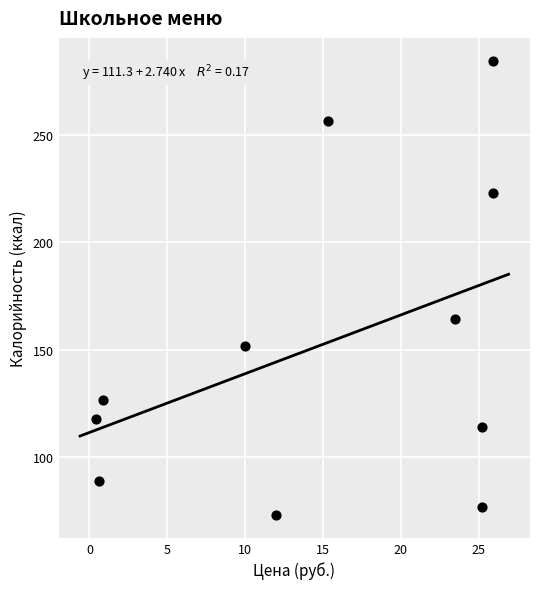

What Y value in the scatter plot is closest to 178?

164.1